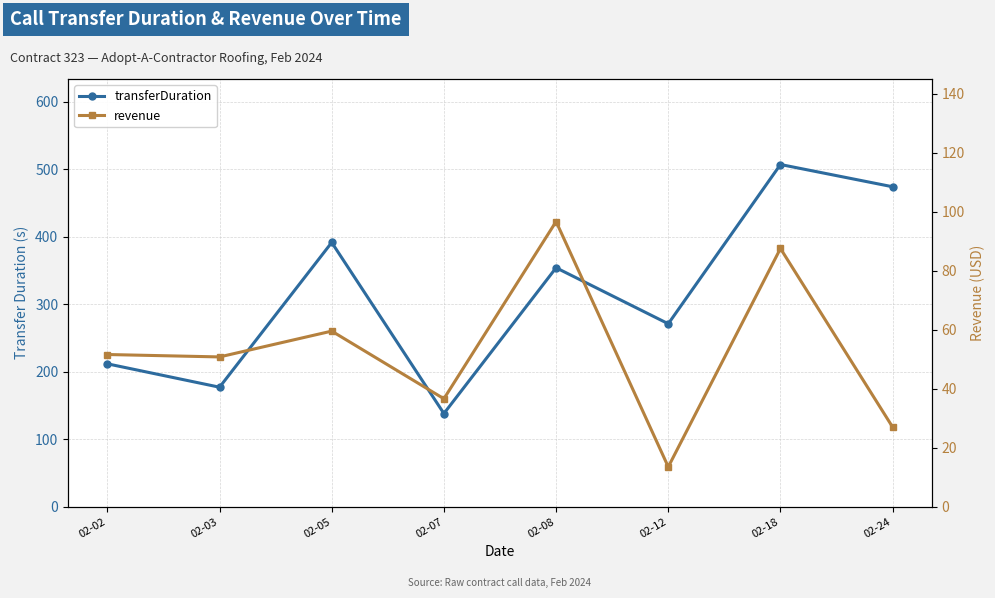

True or false: transferDuration and revenue cross at least once.

False